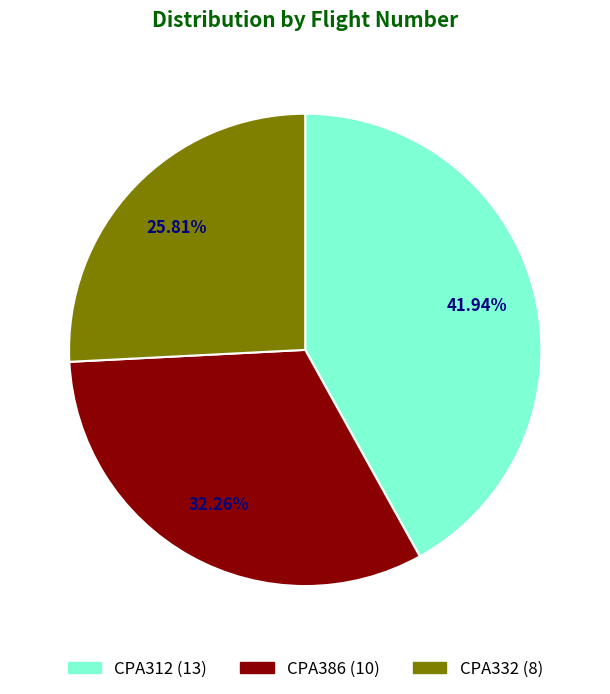

What percentage is NOT represented by CPA312?

58.1%